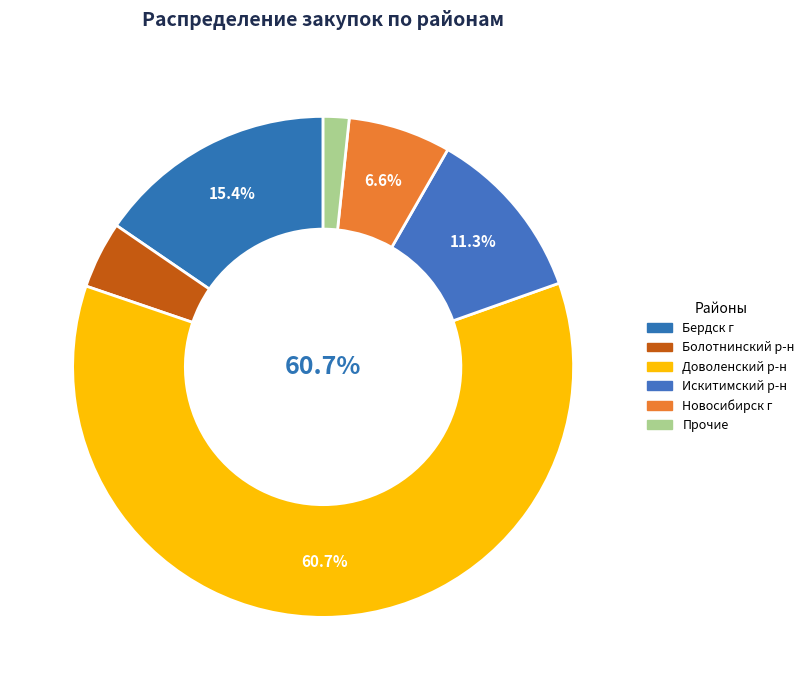

Which has a higher value, Искитимский р-н or Новосибирск г?

Искитимский р-н